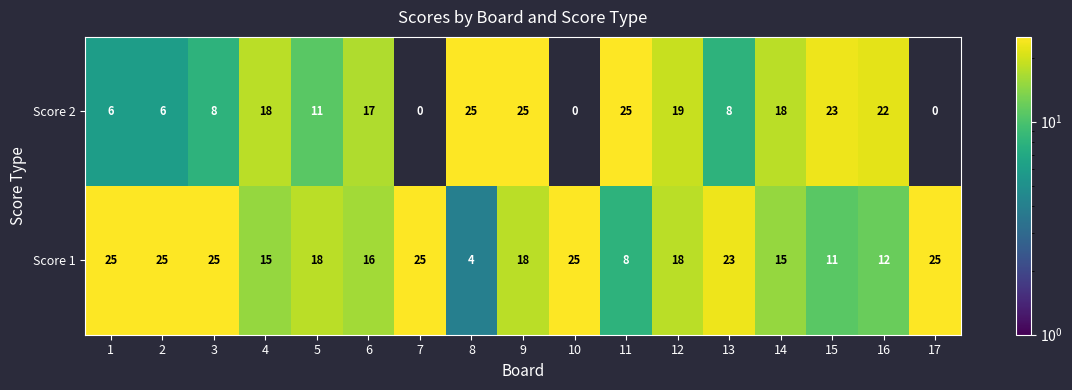

Is it true that Score 1 equals 12 at 10?

False